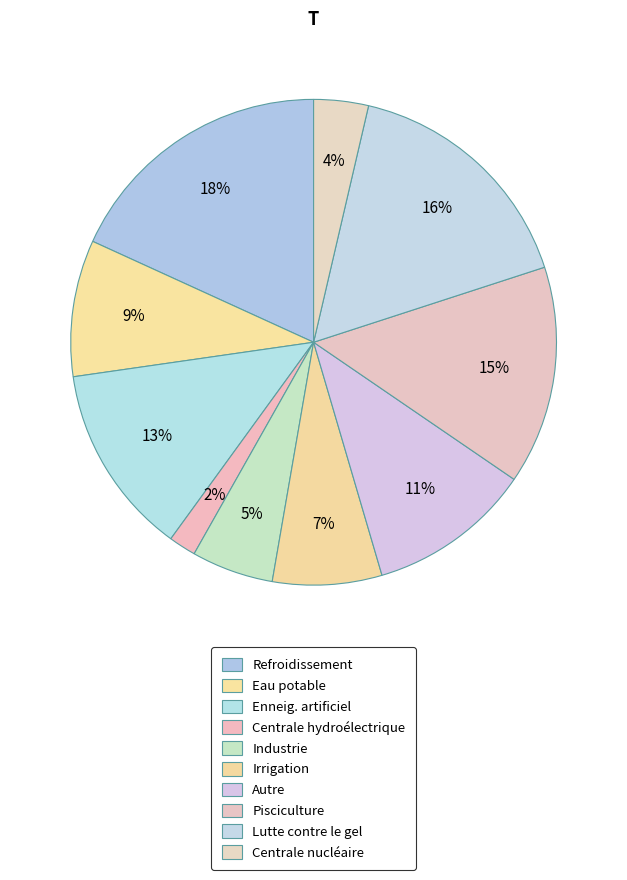

What is the total percentage of Centrale hydroélectrique and Industrie?

7.3%